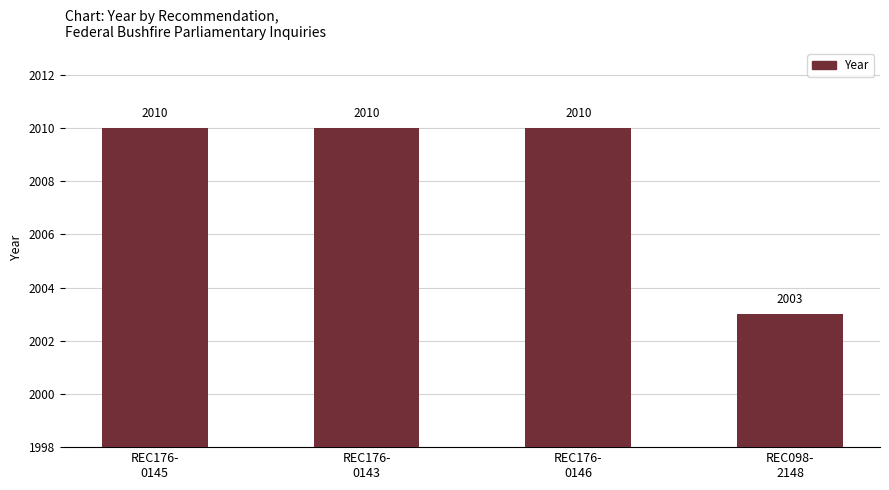

What is the greatest value displayed?

2010